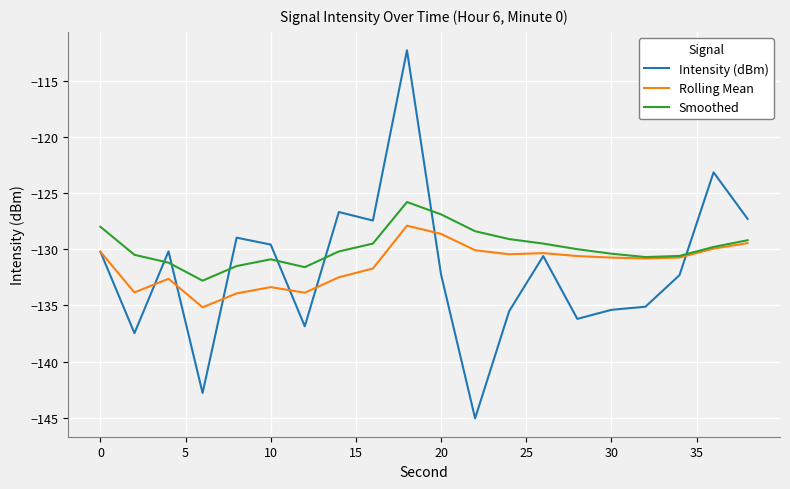

Rank the series by their average value, from highest to lowest.

Smoothed, Rolling Mean, Intensity (dBm)